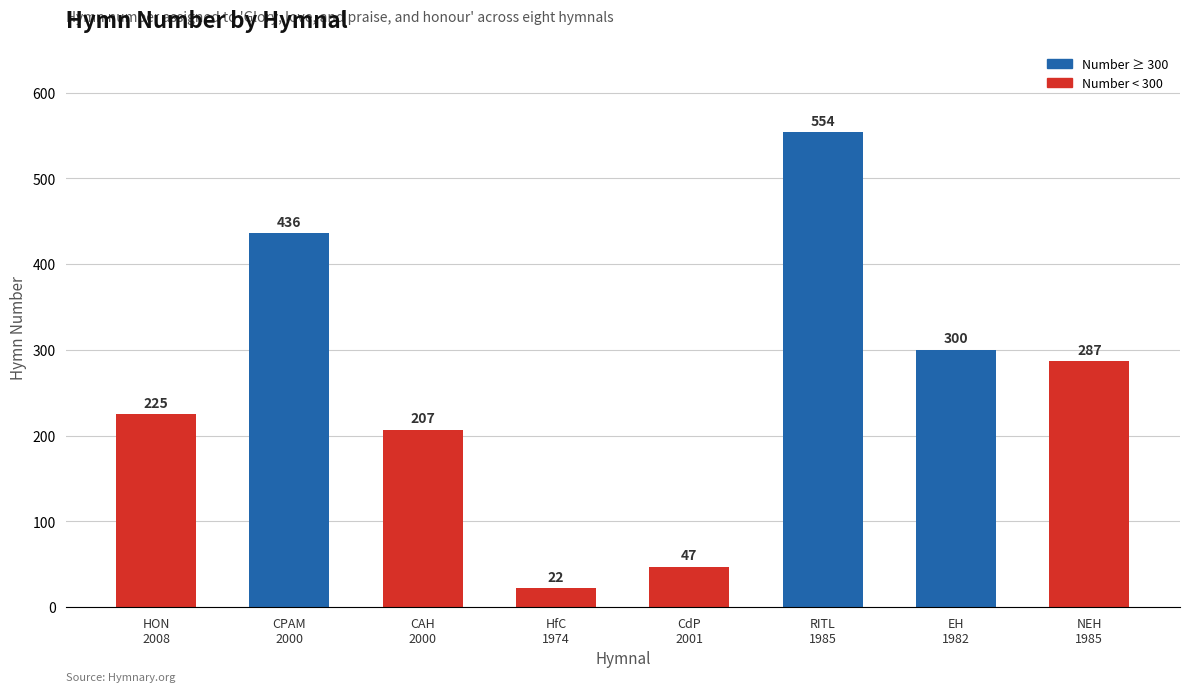

Reading left to right, list all the values displayed in this chart.

HON
2008=225	CPAM
2000=436	CAH
2000=207	HfC
1974=22	CdP
2001=47	RITL
1985=554	EH
1982=300	NEH
1985=287